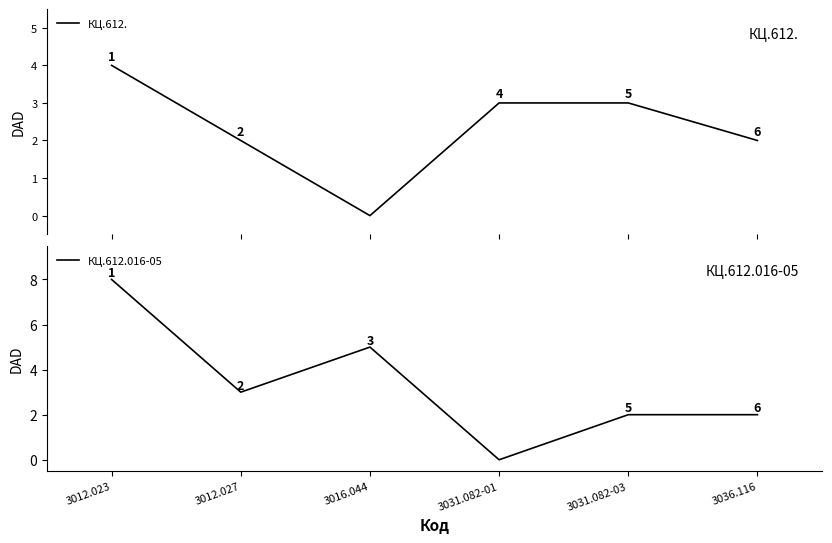

What are all the series names shown in the legend?

КЦ.612., КЦ.612.016-05